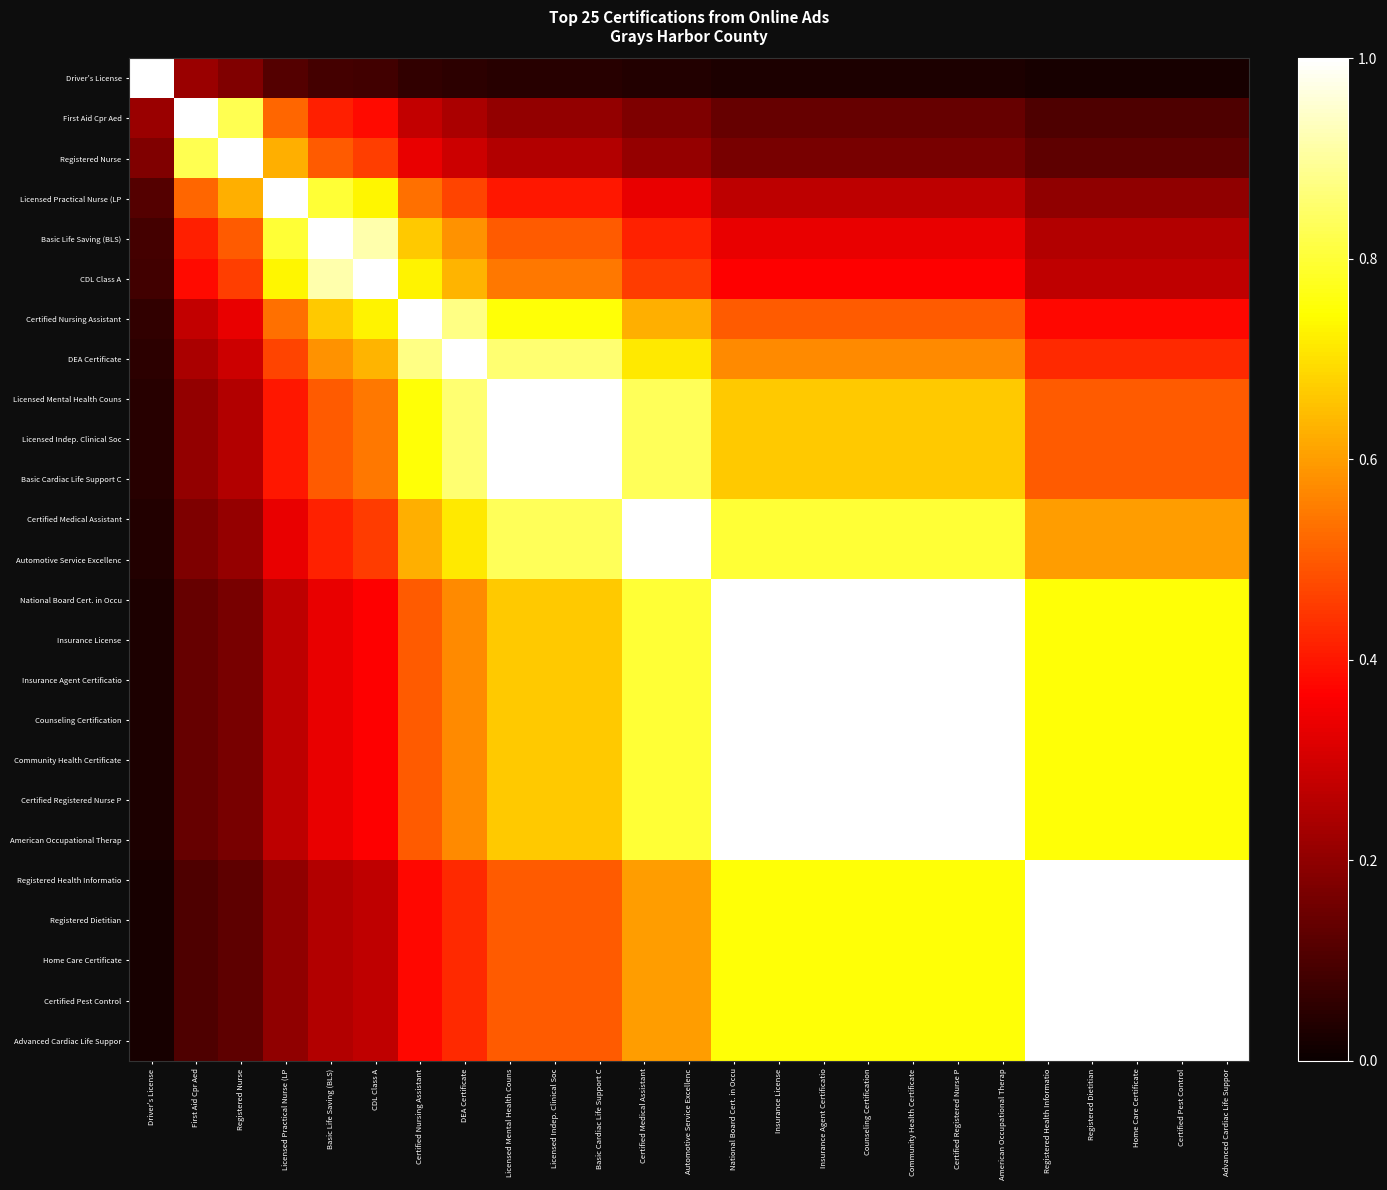

At American Occupational Therap, list the series in order from largest to smallest.

National Board Cert. in Occu, Insurance License, Insurance Agent Certificatio, Counseling Certification, Community Health Certificate, Certified Registered Nurse P, American Occupational Therap, Certified Medical Assistant, Automotive Service Excellenc, Registered Health Informatio, Registered Dietitian, Home Care Certificate, Certified Pest Control, Advanced Cardiac Life Suppor, Licensed Mental Health Couns, Licensed Indep. Clinical Soc, Basic Cardiac Life Support C, DEA Certificate, Certified Nursing Assistant, CDL Class A, Basic Life Saving (BLS), Licensed Practical Nurse (LP, Registered Nurse, First Aid Cpr Aed, Driver's License